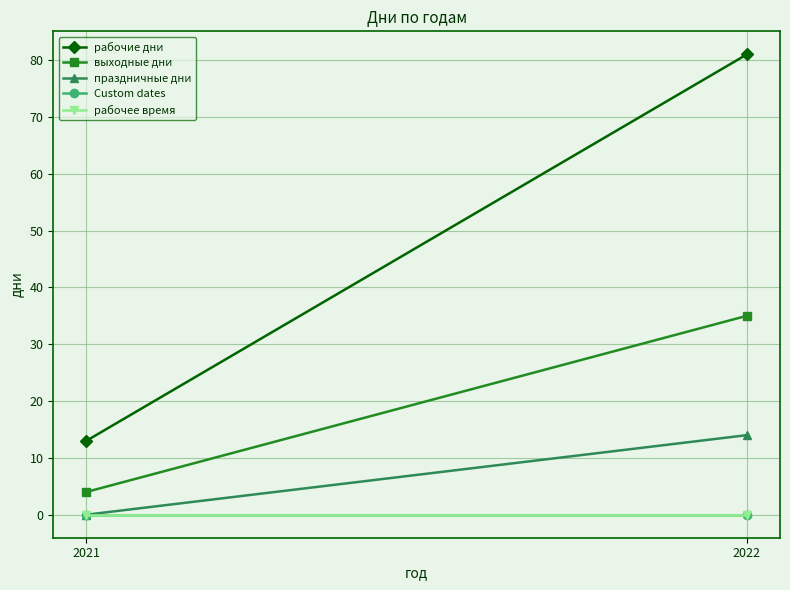

What value does the выходные дни series have at 2022, to the nearest 5?

35